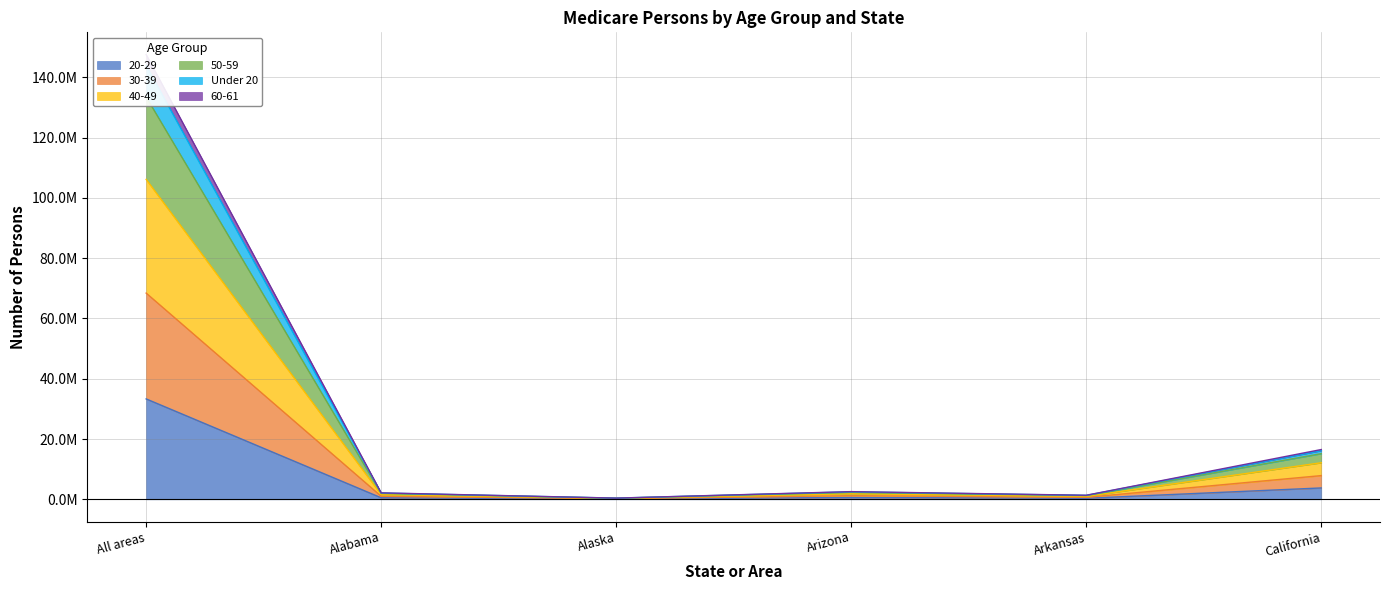

Where is Under 20 nearest to the value 72185835?

California